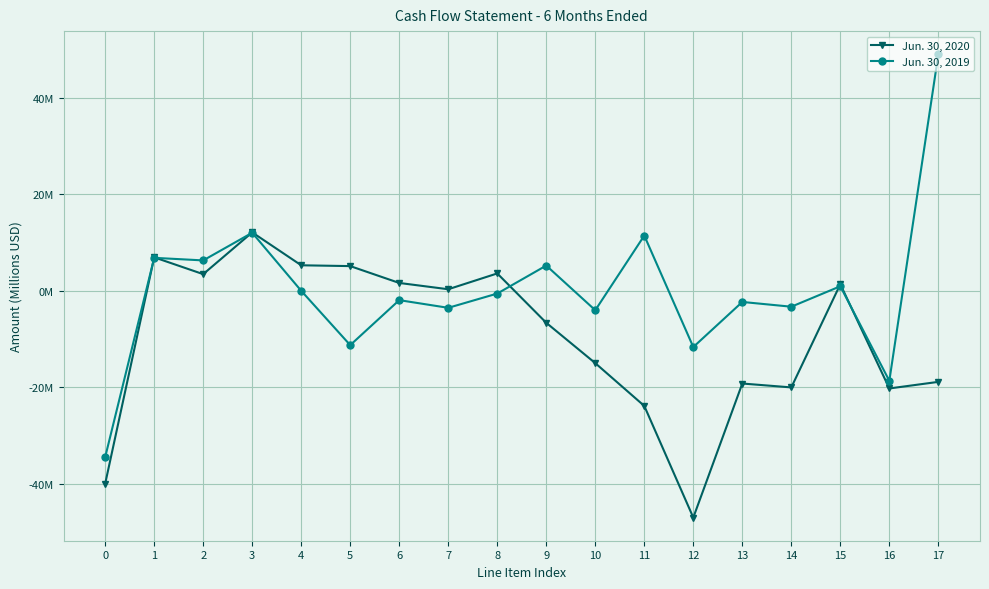

Between which two adjacent categories do Jun. 30, 2020 and Jun. 30, 2019 first intersect?

0 and 1